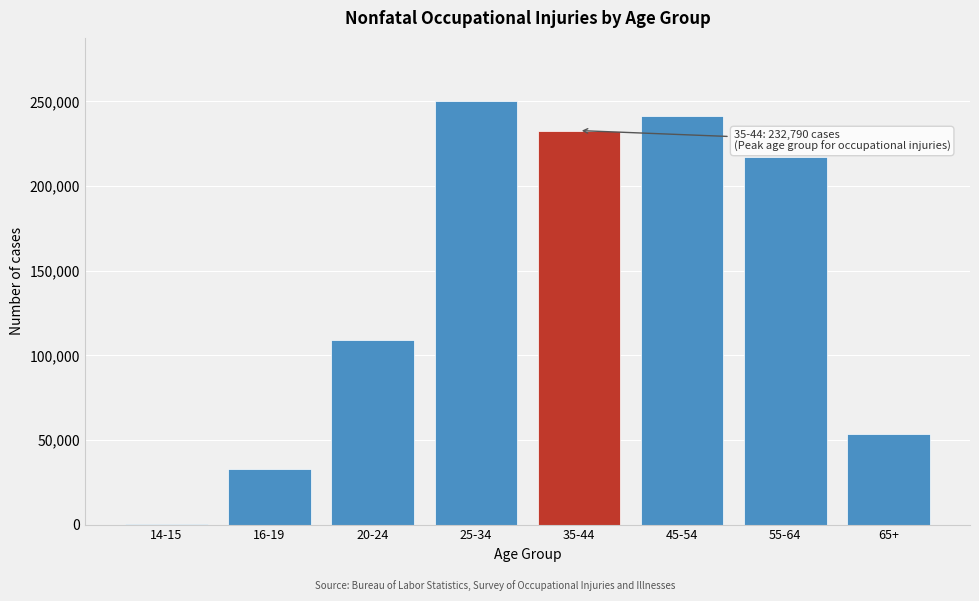

Reading right to left, transcribe all the data shown in this chart.

65+=53480	55-64=217100	45-54=241620	35-44=232790	25-34=250050	20-24=108800	16-19=32790	14-15=180